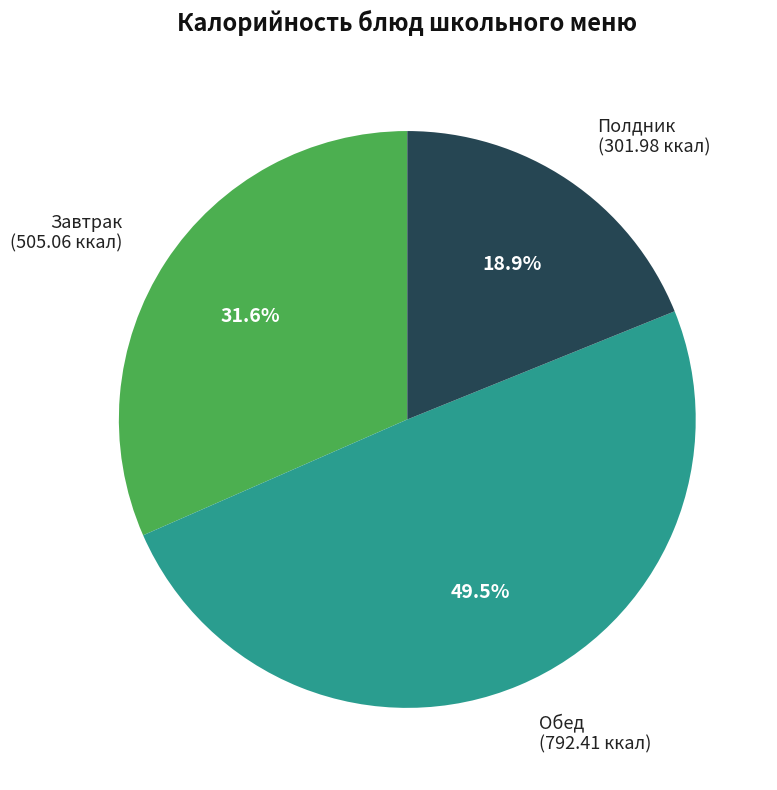

Does any single category account for the majority?

No